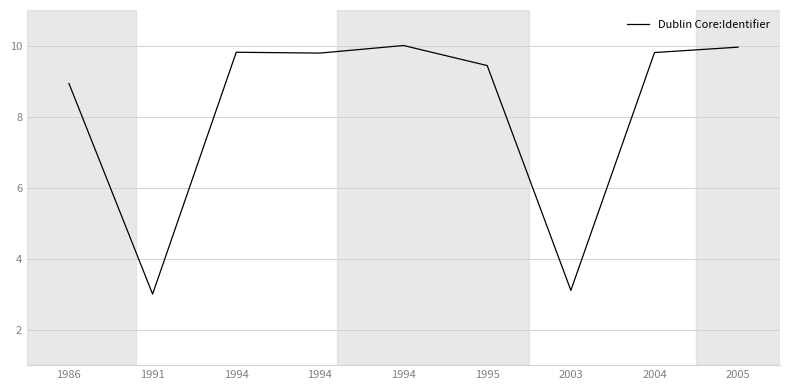

Is this an area chart (filled region under the line)?

No